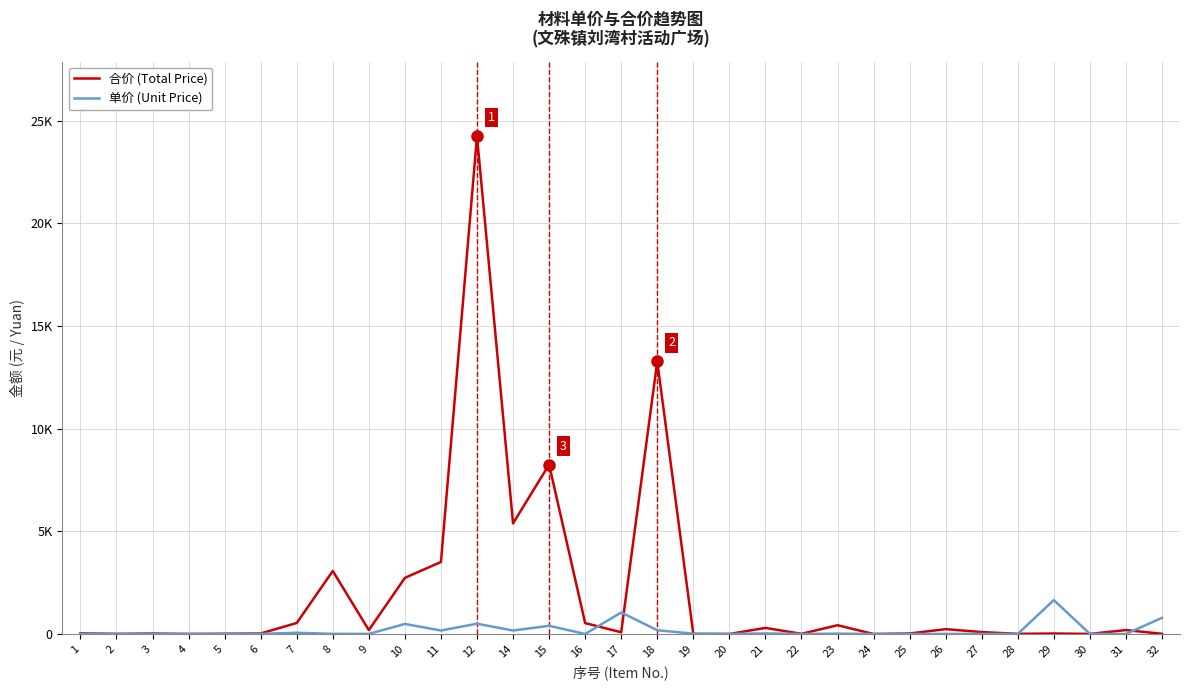

What is the maximum value shown in the chart?

24253.3